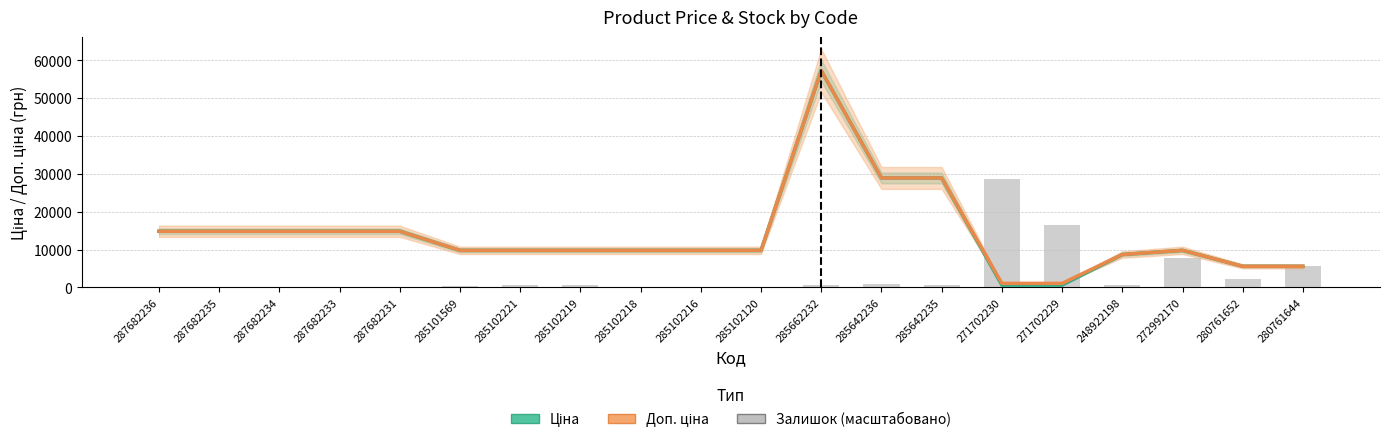

Reading right to left, extract all data points from this chart.

Ціна: 280761644=5560.3	280761652=5560.3	272992170=9775.5	248922198=8679.5	271702229=578.1	271702230=578.1	285642235=28901.7	285642236=28901.7	285662232=57258.0	285102120=9775.5	285102216=9775.5	285102218=9775.5	285102219=9775.5	285102221=9775.5	285101569=9775.5	287682231=14817.6	287682233=14817.6	287682234=14817.6	287682235=14817.6	287682236=14817.6
Доп. ціна: 280761644=5560.3	280761652=5560.3	272992170=9775.5	248922198=8679.5	271702229=1060.0	271702230=1060.0	285642235=28901.7	285642236=28901.7	285662232=57258.0	285102120=9775.5	285102216=9775.5	285102218=9775.5	285102219=9775.5	285102221=9775.5	285101569=9775.5	287682231=14817.6	287682233=14817.6	287682234=14817.6	287682235=14817.6	287682236=14817.6
Залишок (scaled): 280761644=5774.7	280761652=2251.2	272992170=7879.1	248922198=538.3	271702229=16492.3	271702230=28580.1	285642235=685.1	285642236=783.0	285662232=636.2	285102120=0.0	285102216=0.0	285102218=146.8	285102219=538.3	285102221=538.3	285101569=342.6	287682231=0.0	287682233=0.0	287682234=0.0	287682235=0.0	287682236=0.0